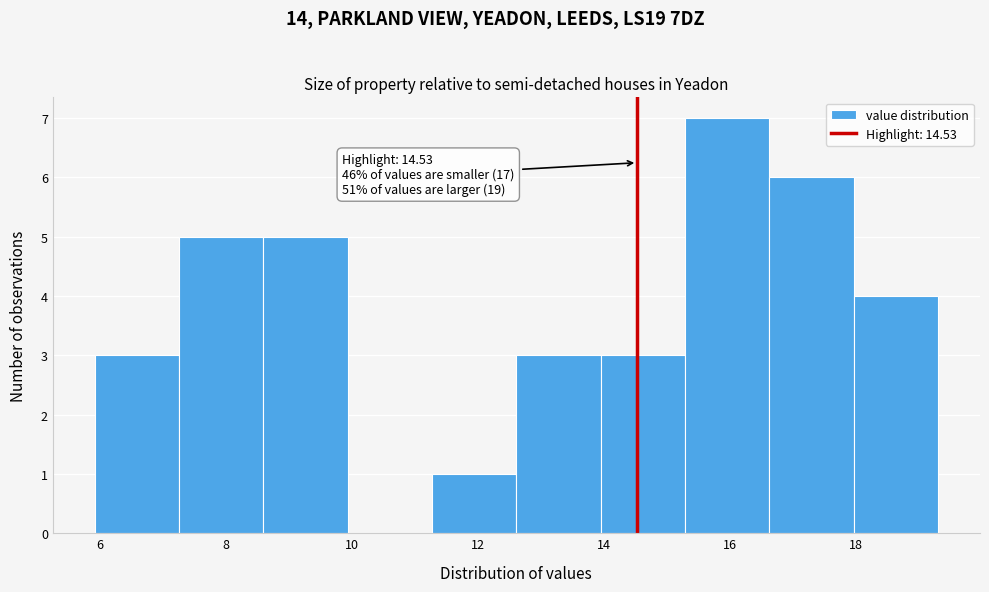

Over which range of the x-axis is the bar tallest?

15.2 to 16.6